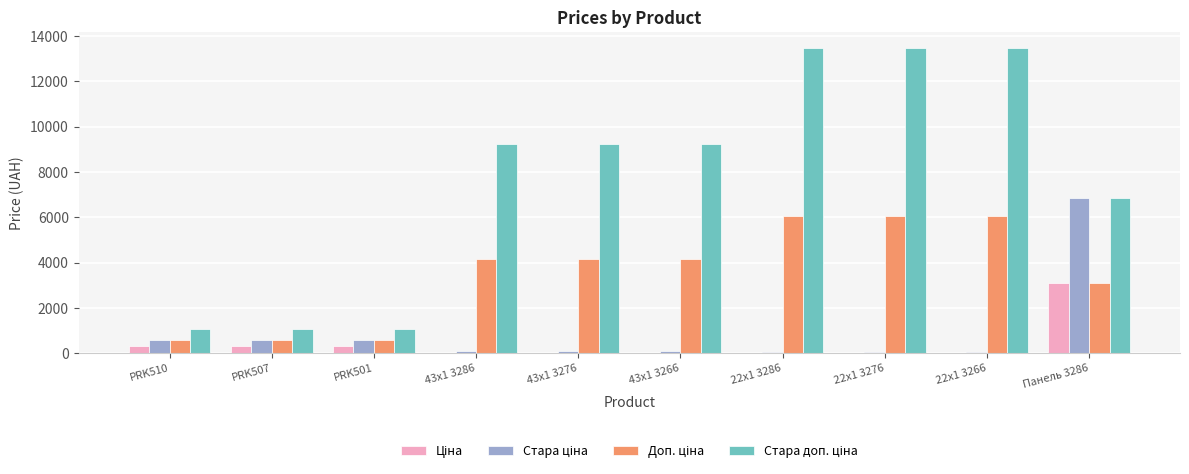

At how many categories does at least one series exceed 9784?

3